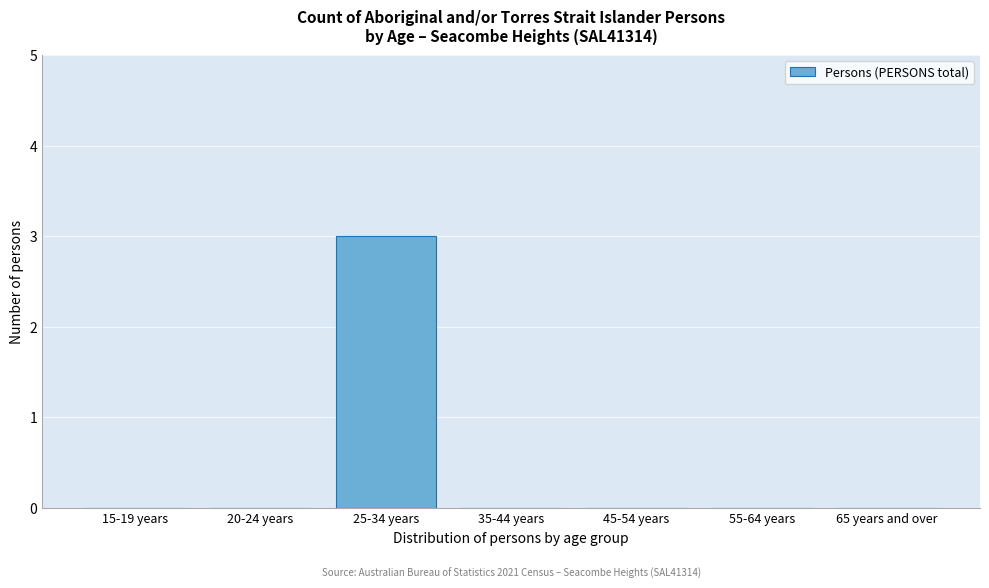

Reading left to right, what are all the values shown in this chart?

15-19 years=0	20-24 years=0	25-34 years=3	35-44 years=0	45-54 years=0	55-64 years=0	65 years and over=0